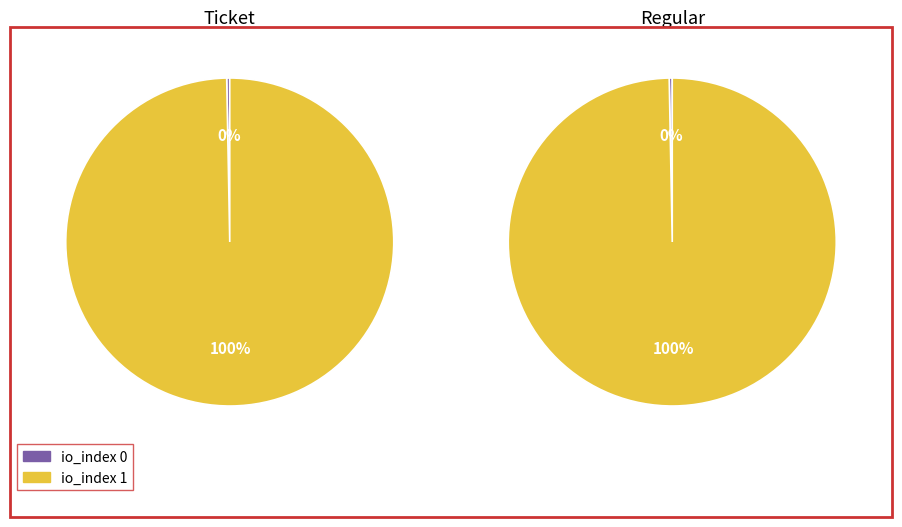

Combined, what portion of the pie is io_index 0 and io_index 1?

100.0%